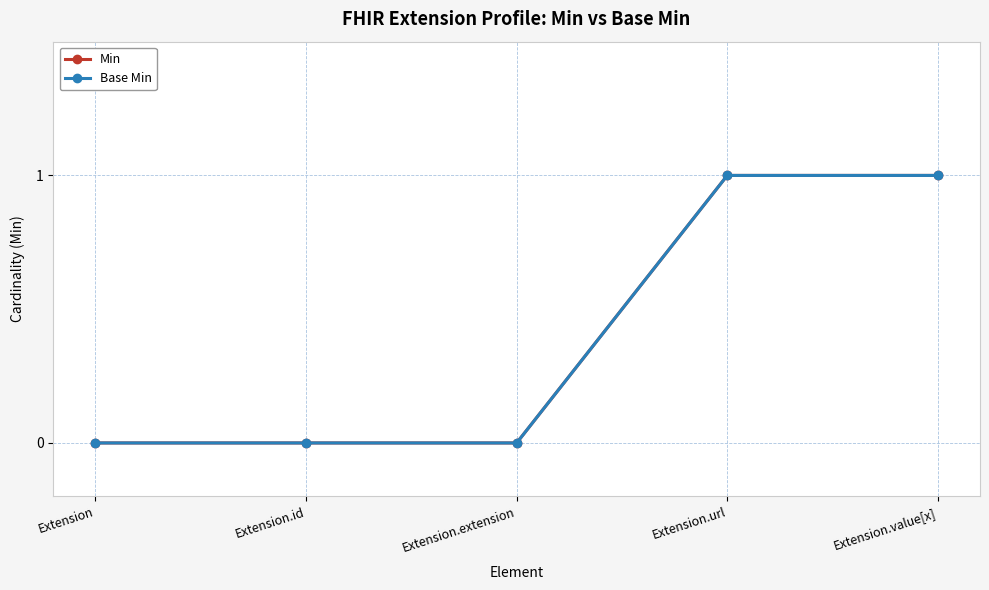

Reading left to right, transcribe all the data shown in this chart.

Min: 0	0	0	1	1
Base Min: 0	0	0	1	1